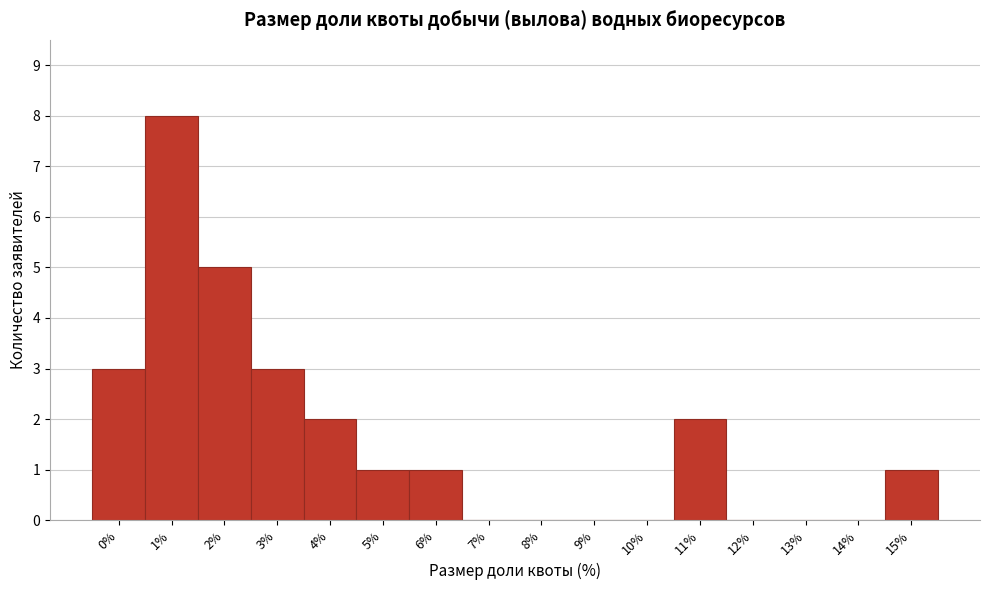

Reading right to left, list all the values displayed in this chart.

15%=1	14%=0	13%=0	12%=0	11%=2	10%=0	9%=0	8%=0	7%=0	6%=1	5%=1	4%=2	3%=3	2%=5	1%=8	0%=3